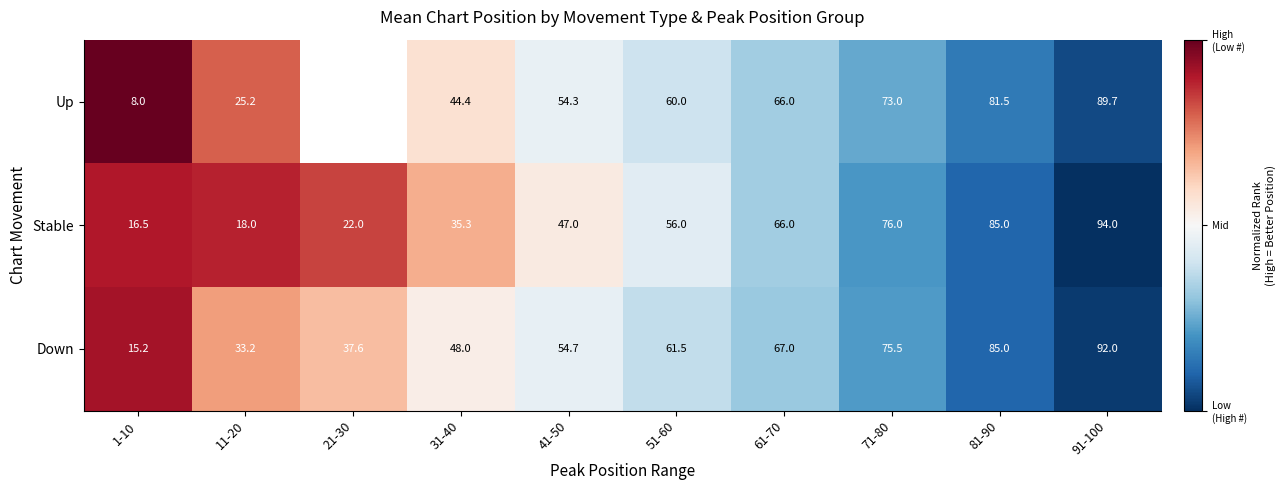

What is the sum of the Stable values at 61-70 and 11-20?

84.0